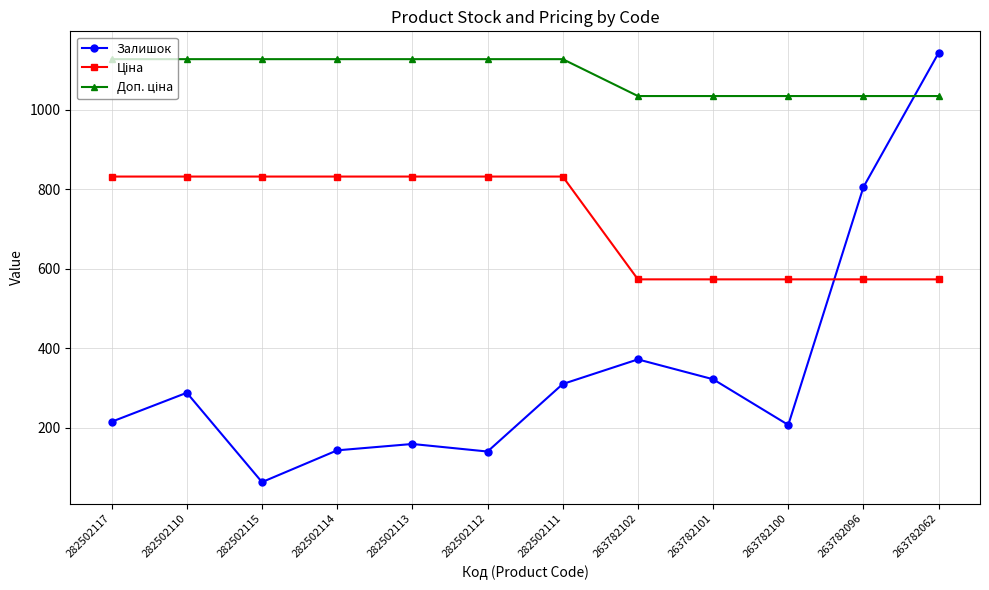

How many series are shown in this chart?

3